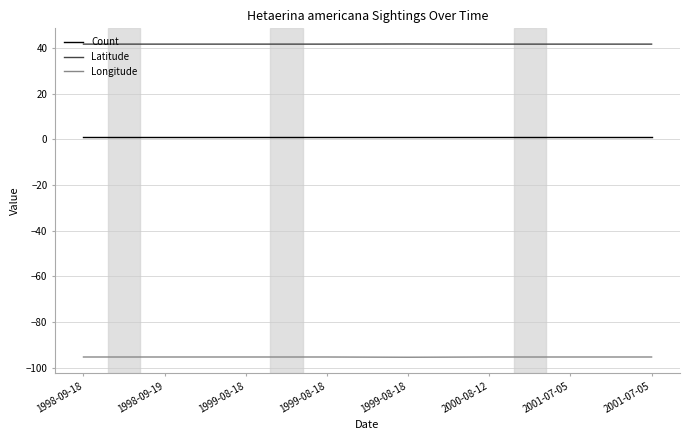

Does the chart have visible grid lines?

Yes